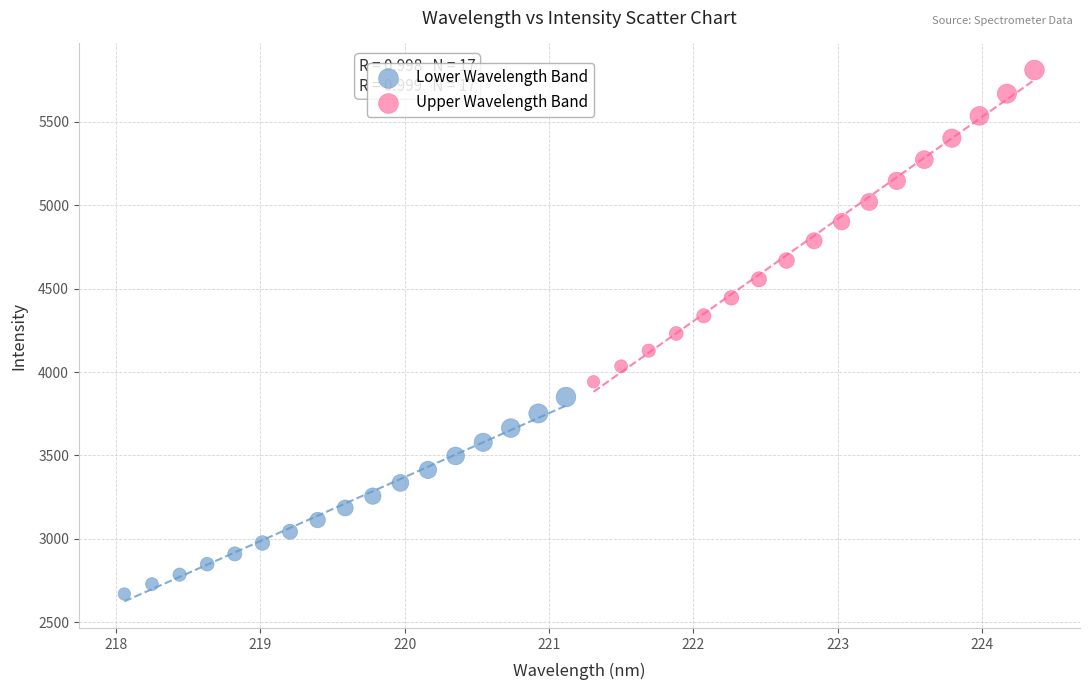

Which series reaches the maximum Y coordinate?

Upper Wavelength Band